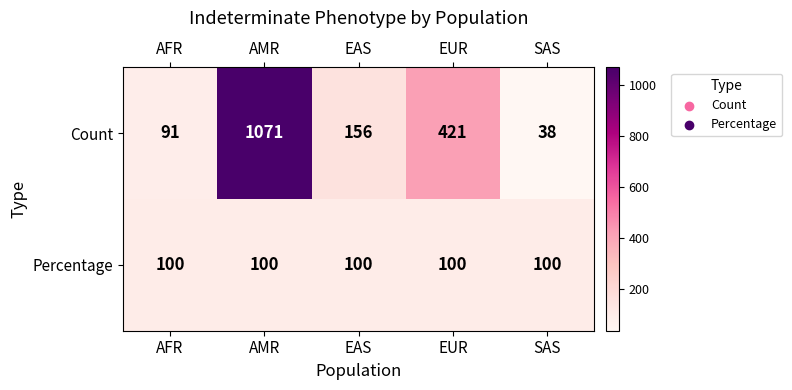

Which series has the widest spread of values?

Count